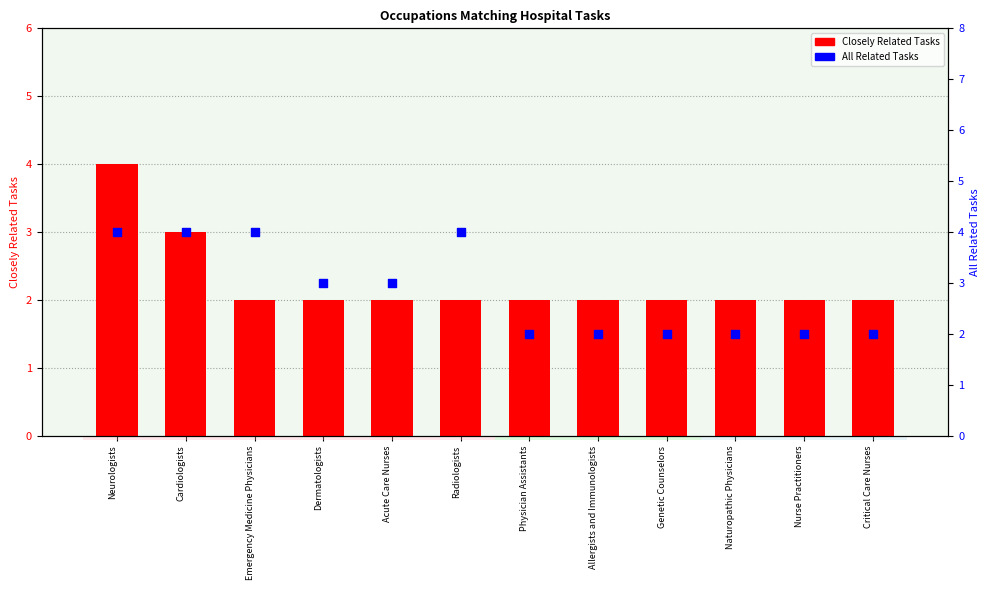

Which series has the largest total across all categories?

All Related Tasks